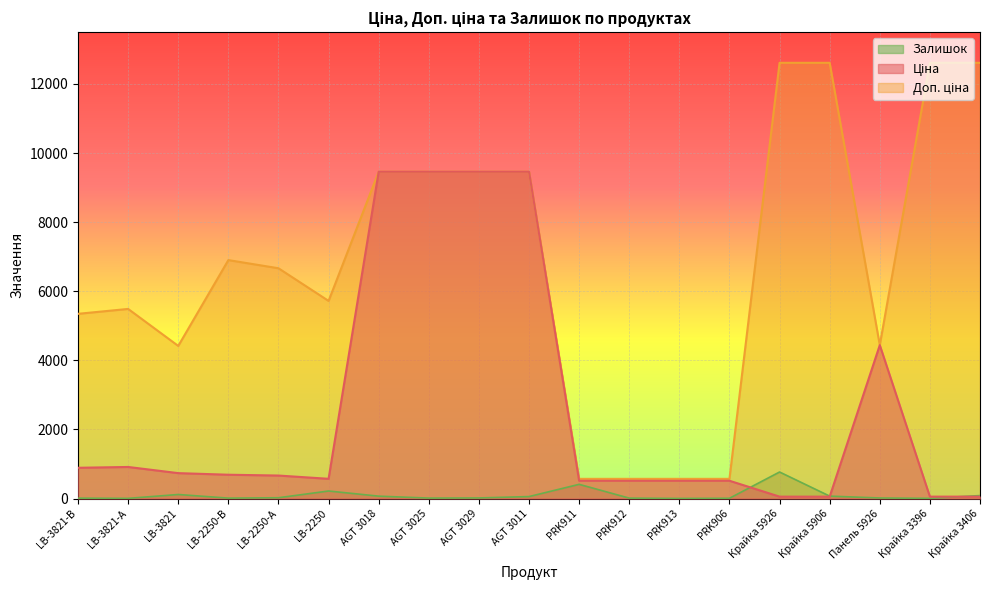

Which series has the widest spread of values?

Доп. ціна